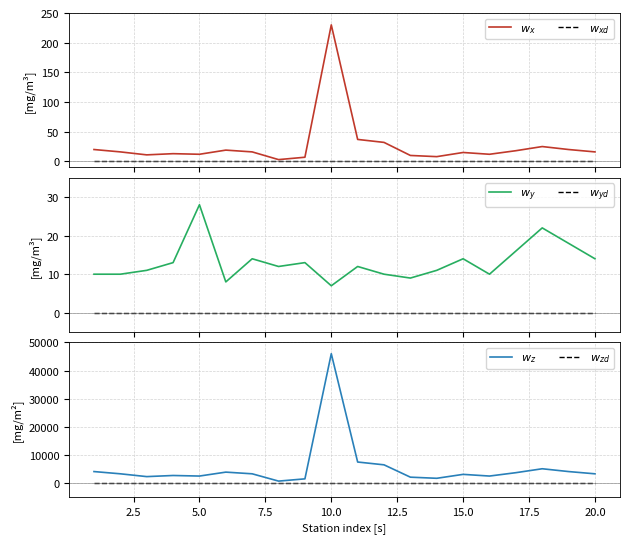

Rank the series at 2.5 from highest to lowest value.

$w_z$, $w_x$, $w_y$, $w_{xd}$, $w_{yd}$, $w_{zd}$